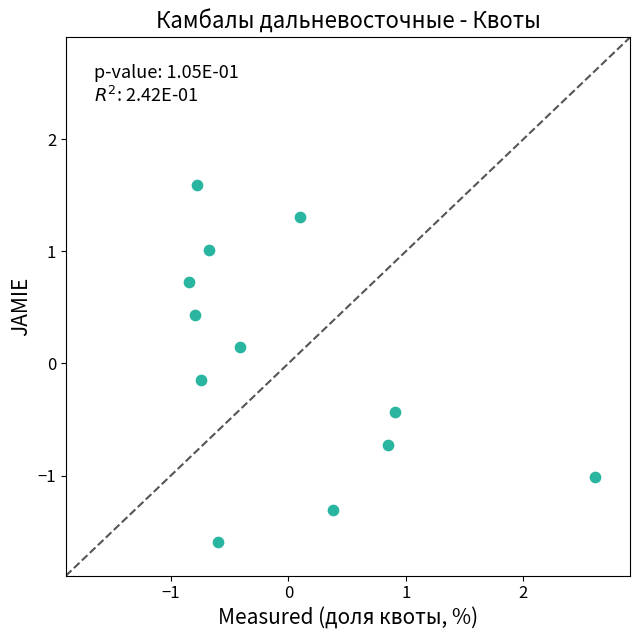

What is the range of X values (max minus min)?

3.5